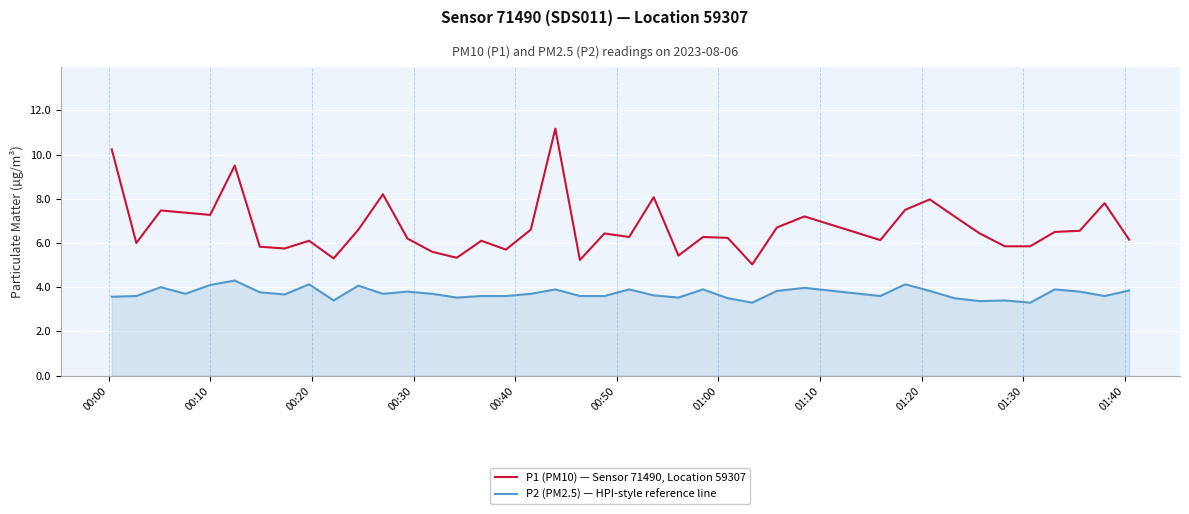

What is the difference between the maximum and minimum values in the P2 (PM2.5) — HPI-style reference line series?

1.0